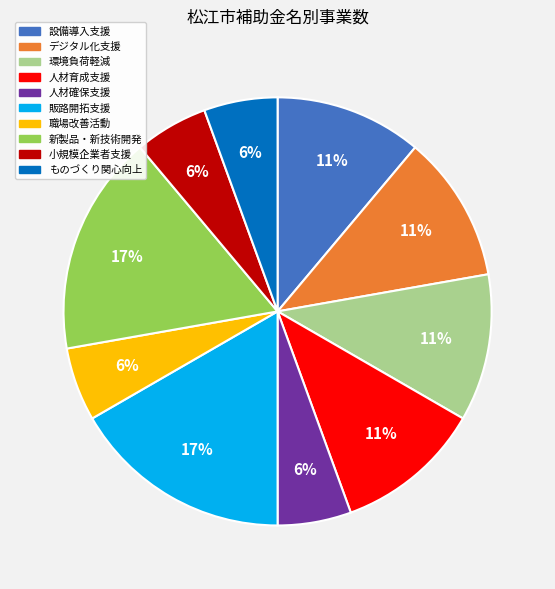

To the nearest percent, what is the difference between the largest and smallest slice percentages?

11%